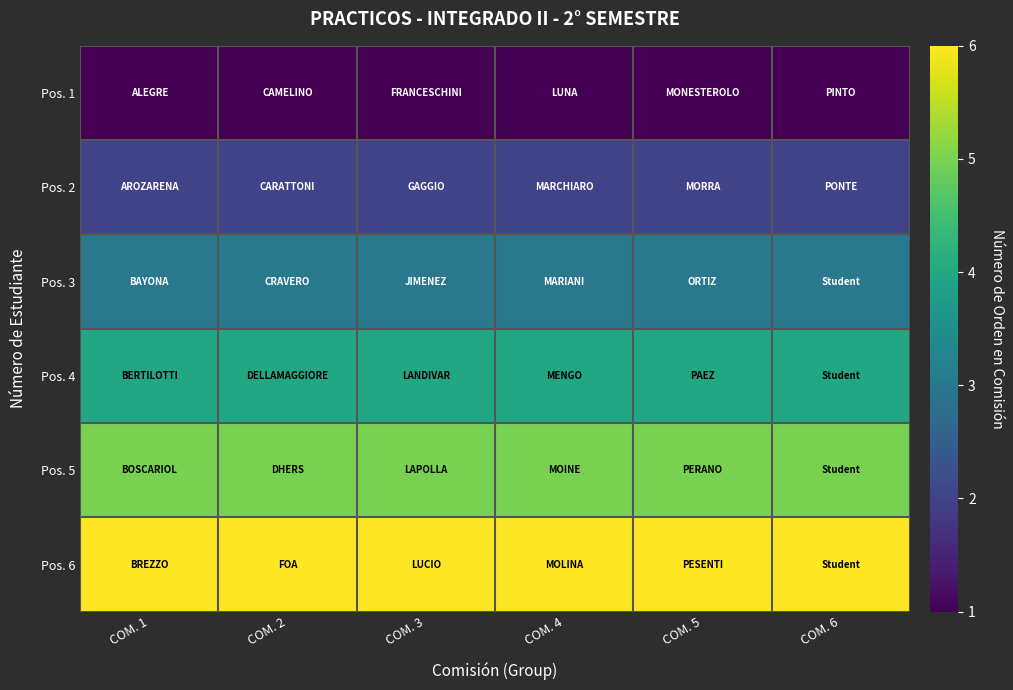

At which category is the sum across all series the highest?

COM. 1